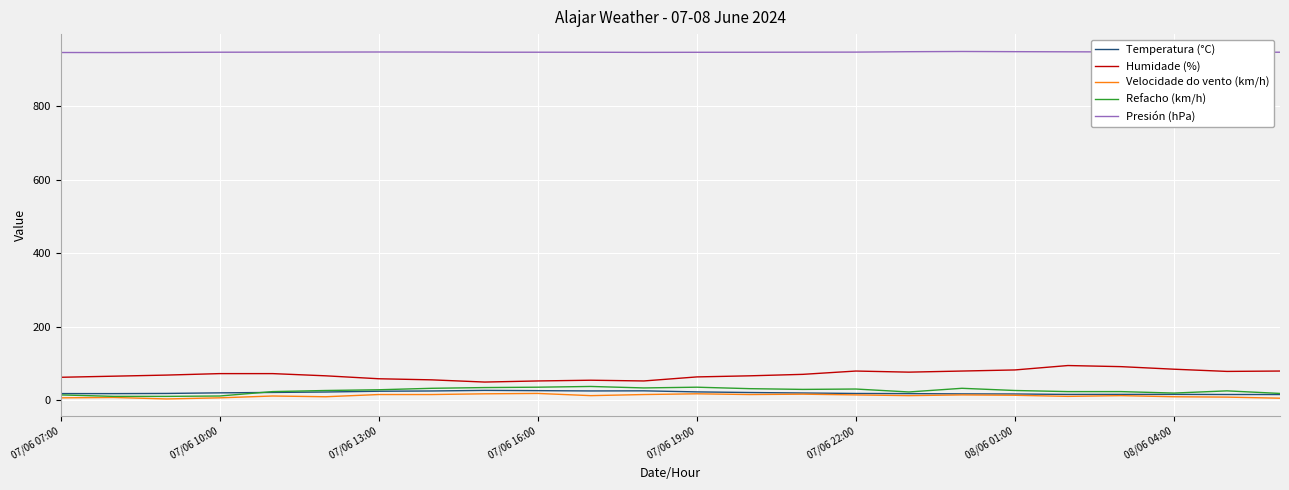

What is the greatest value displayed?

949.5